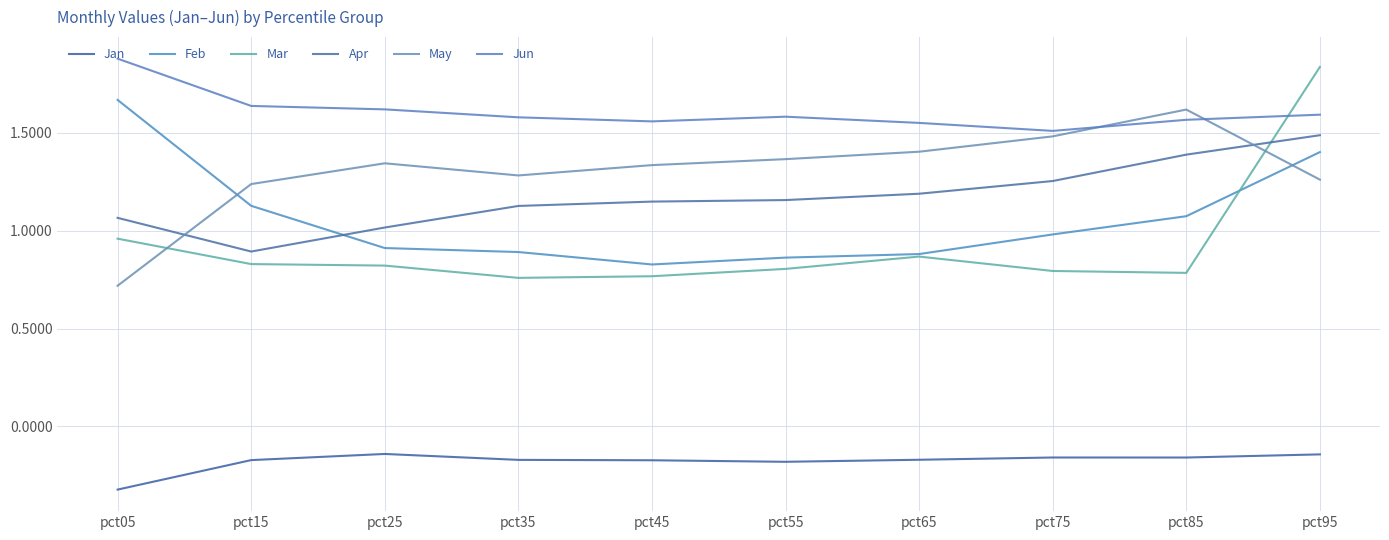

Between pct95 and pct35, which is larger?

pct95